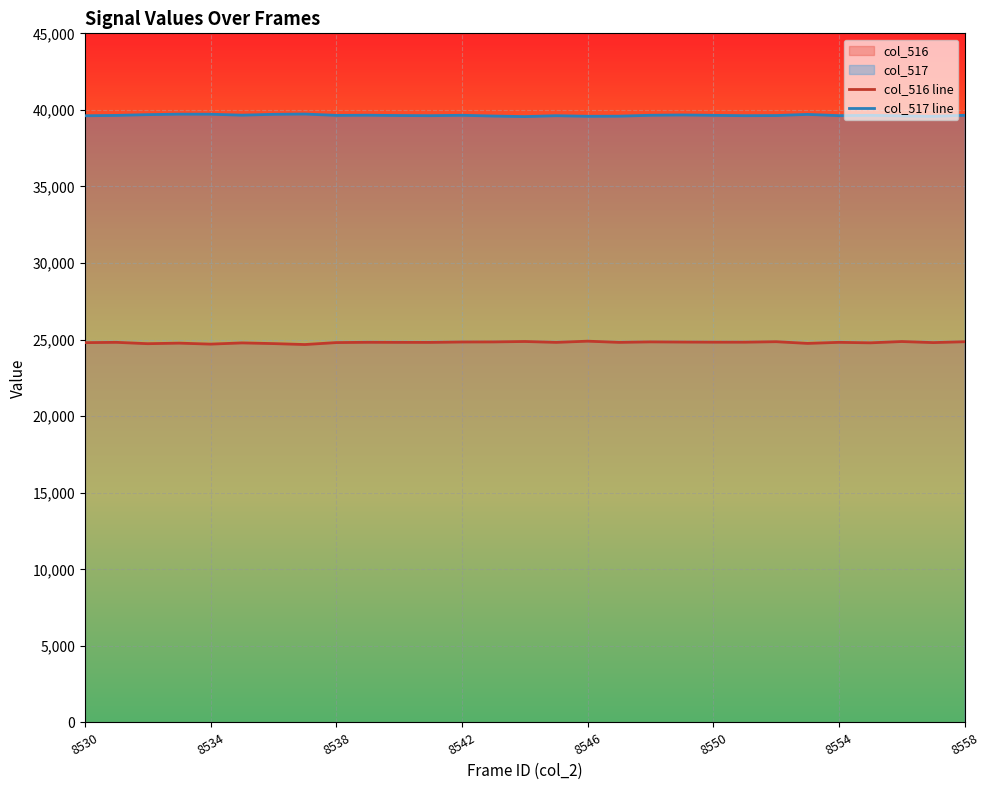

Which series has the largest total across all categories?

col_517 line